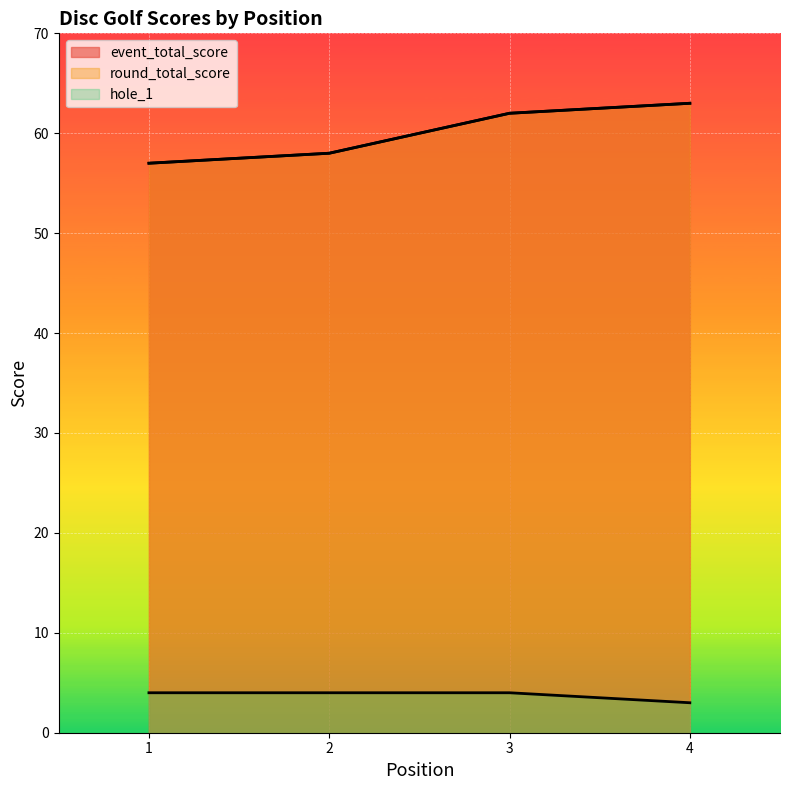

List the series in order of their peak value, lowest first.

hole_1, event_total_score, round_total_score